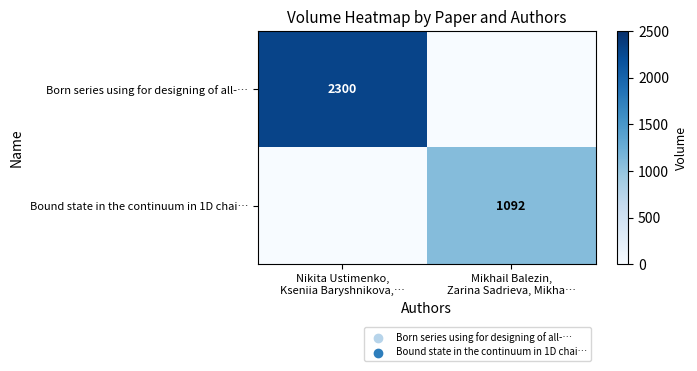

Rank the categories by row_0 value from highest to lowest.

Nikita Ustimenko,
Kseniia Baryshnikova,…, Mikhail Balezin,
Zarina Sadrieva, Mikha…